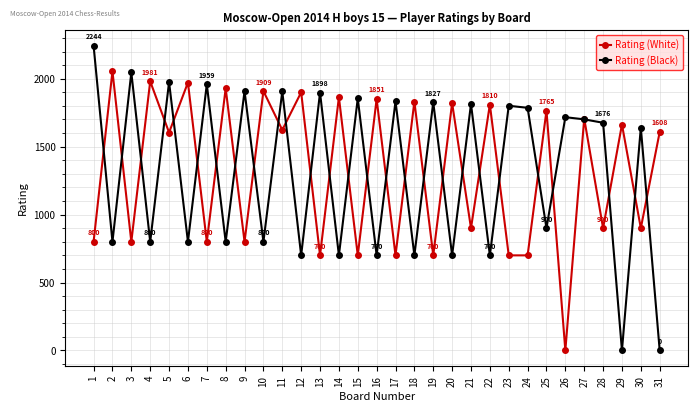

What is the difference between the highest and lowest values at 4?

1181